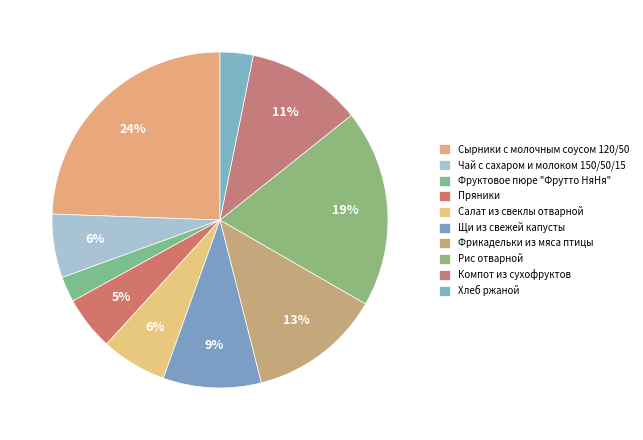

Count the number of slices in the pie.

10